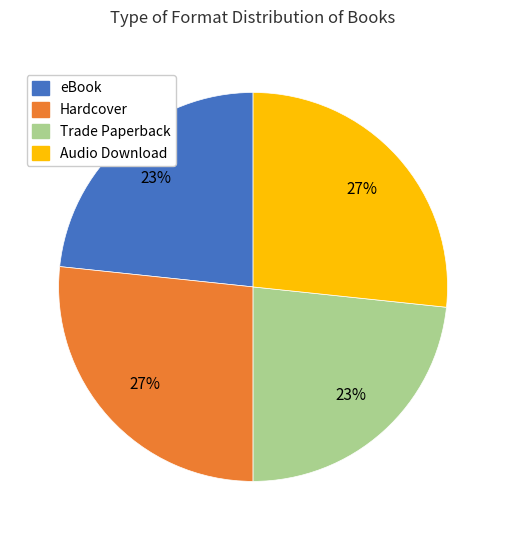

Do Hardcover and Audio Download together represent more than half of the pie?

Yes